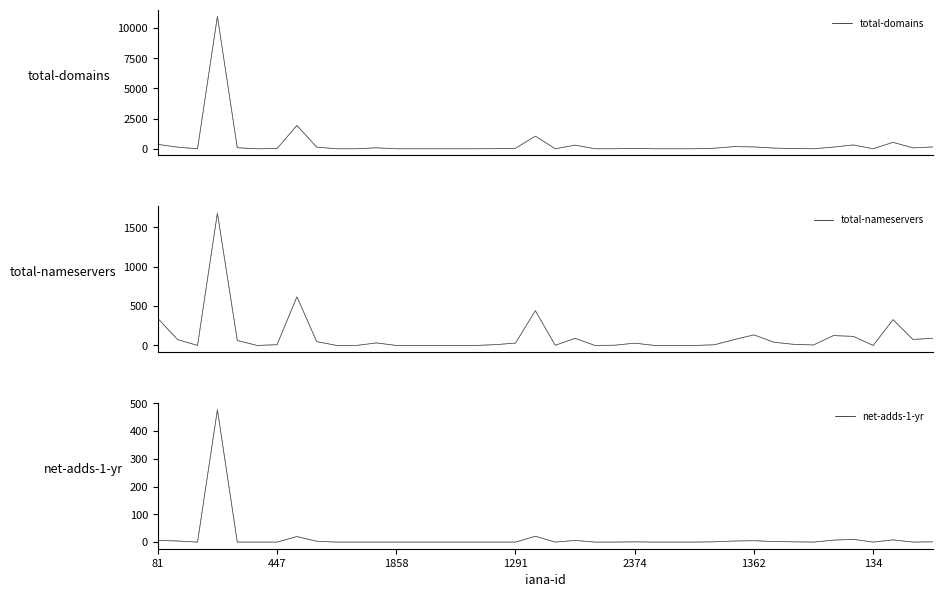

True or false: total-nameservers and total-domains cross at least once.

True